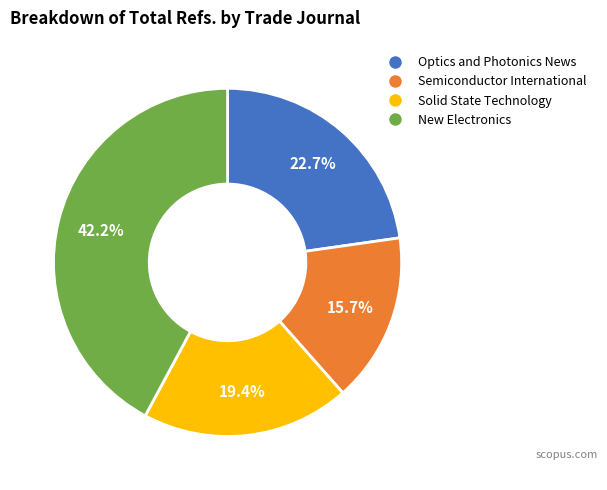

Is there any slice that represents more than half of the pie?

No